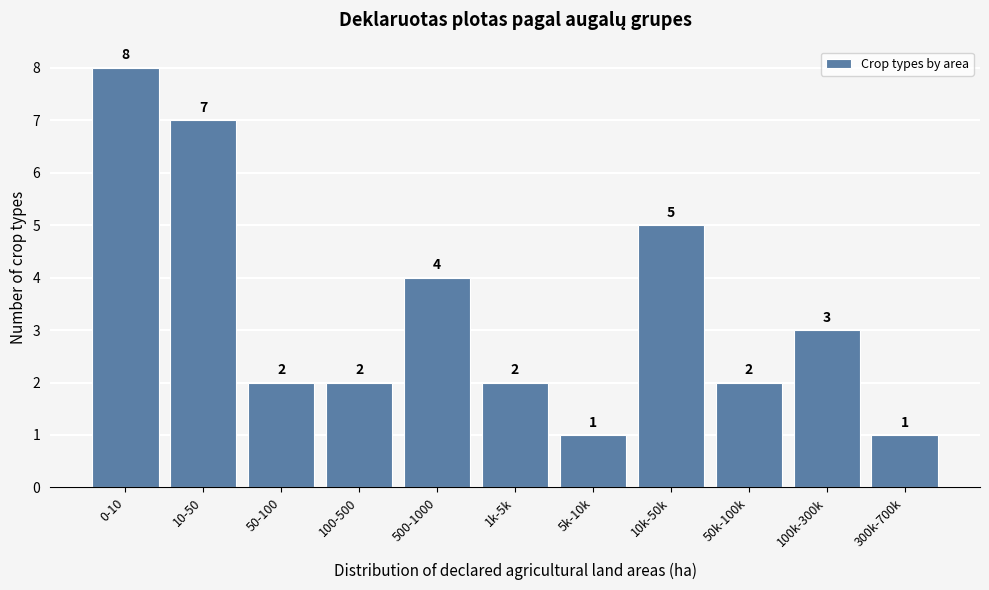

Reading left to right, list all the values displayed in this chart.

8	7	2	2	4	2	1	5	2	3	1